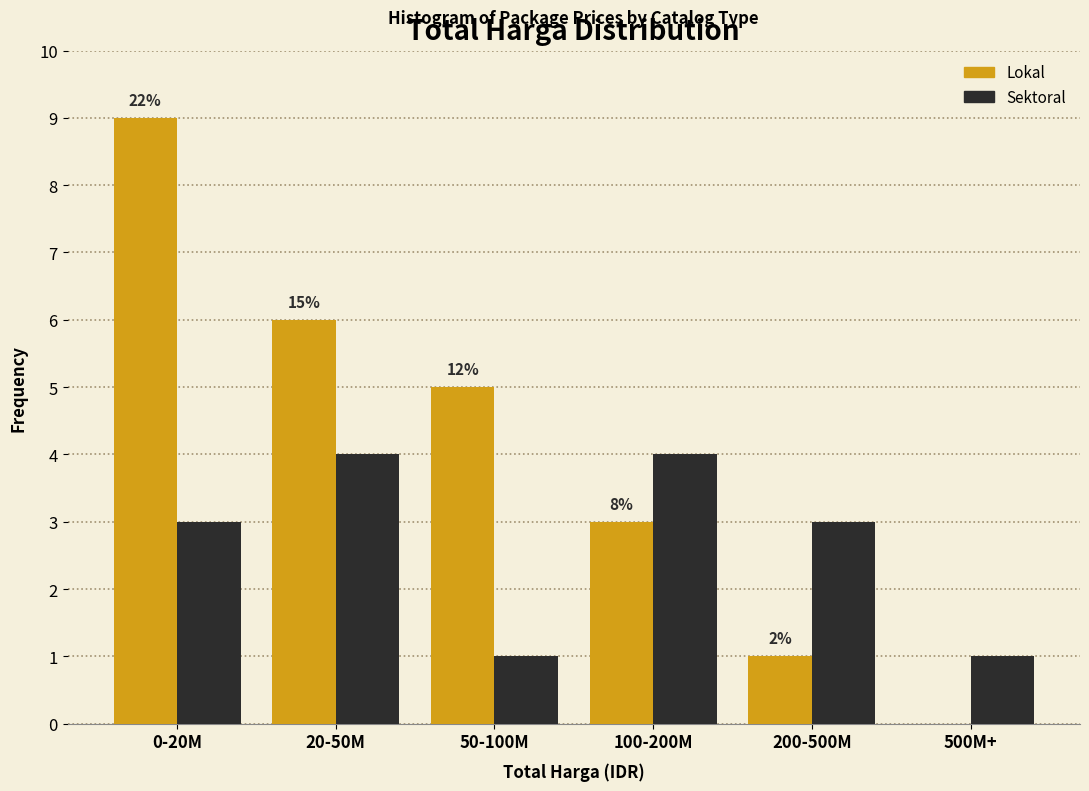

What are all the series names shown in the legend?

Lokal, Sektoral